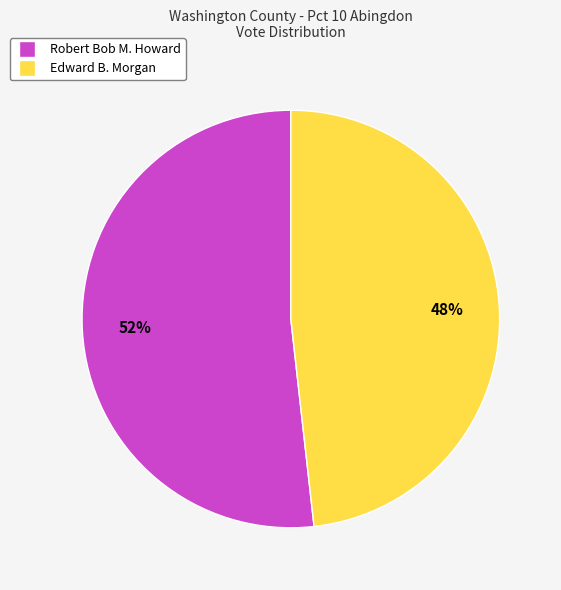

Count the number of slices in the pie.

2